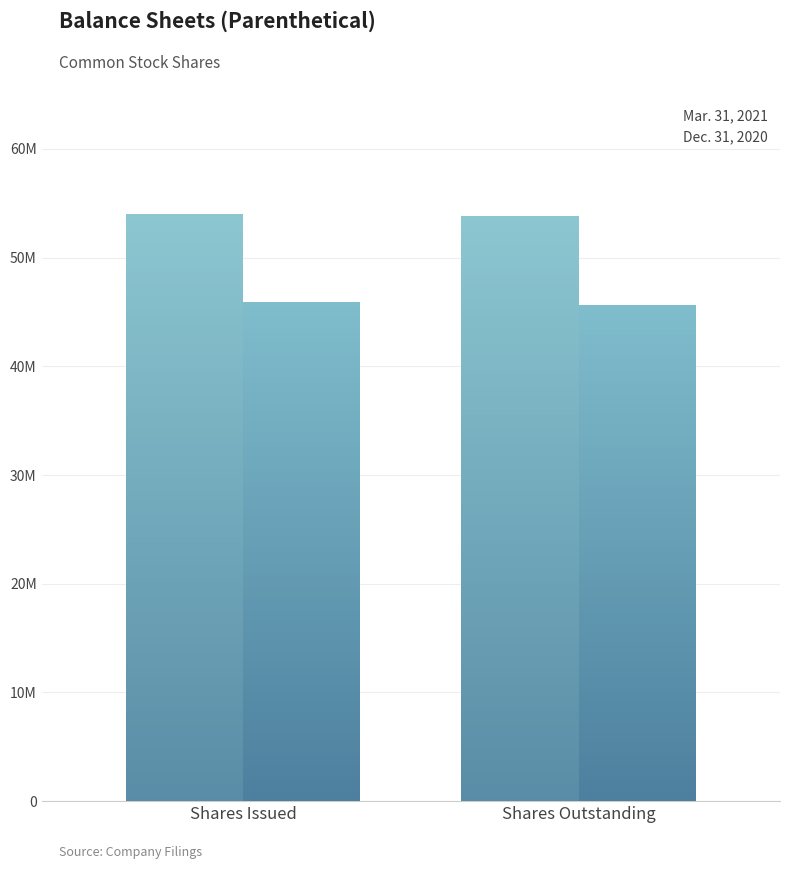

Which category has the lowest value across all series?

Common stock, shares outstanding